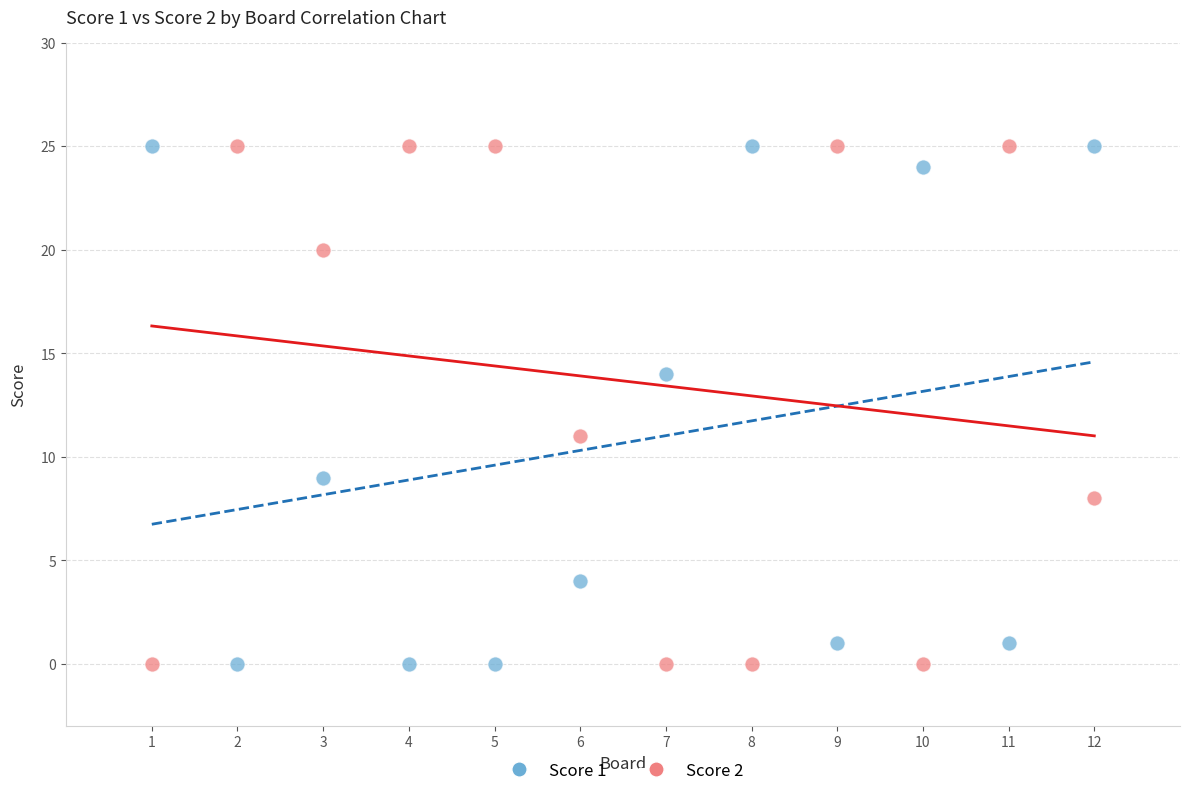

What is the X range (max minus min) for the scatter plot?

11